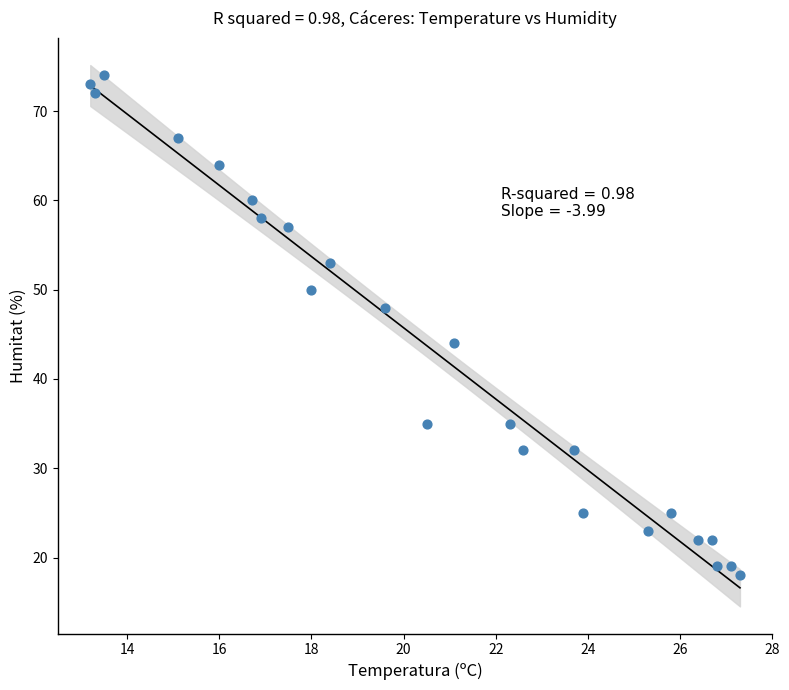

What is the range of Y values (max minus min)?

56